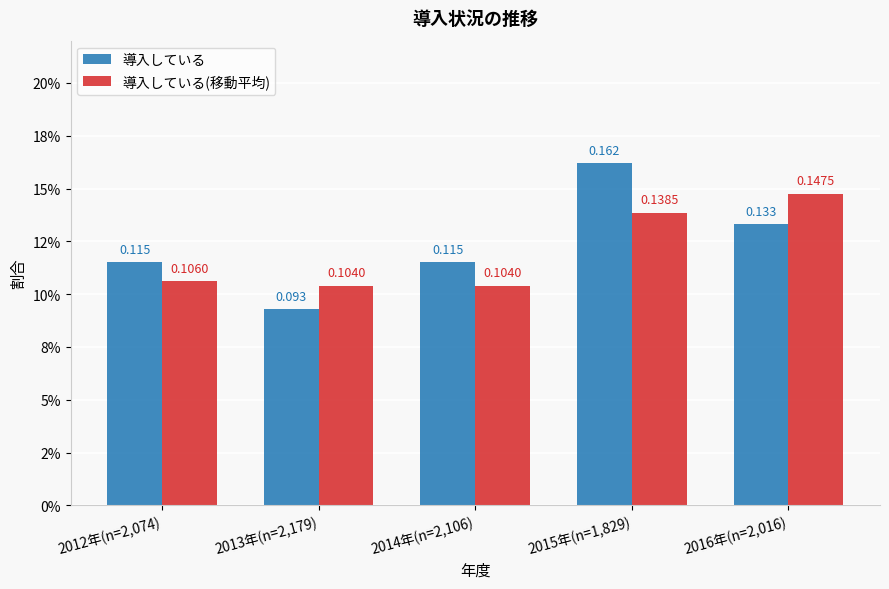

What is the minimum value for 導入している(移動平均)?

0.1